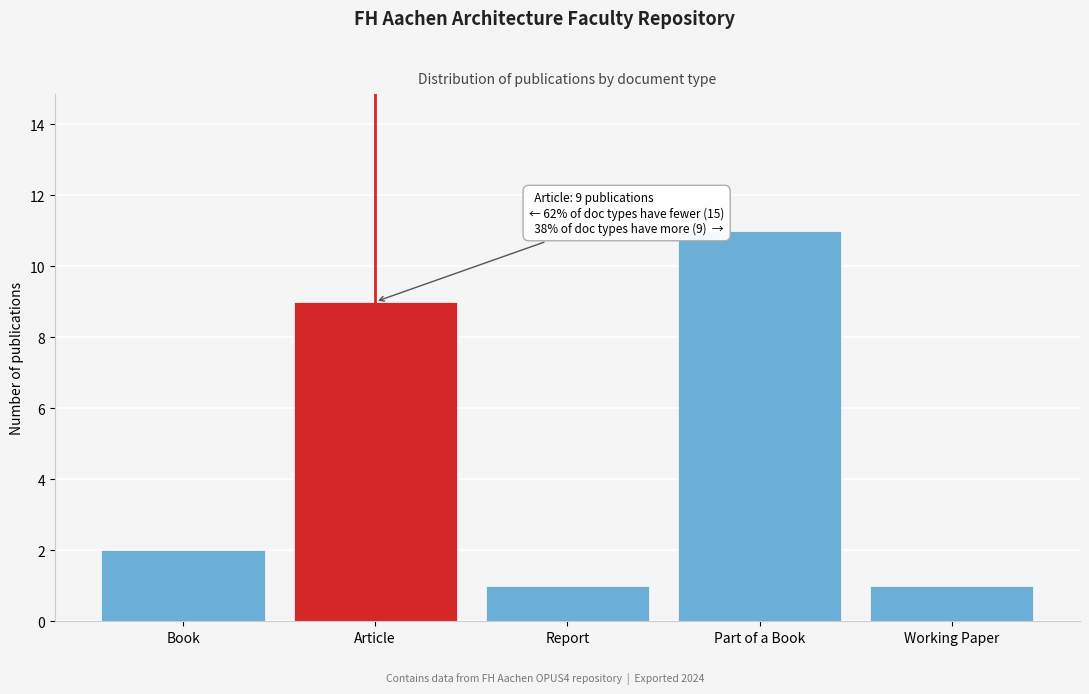

Reading left to right, transcribe all the data shown in this chart.

2	9	1	11	1